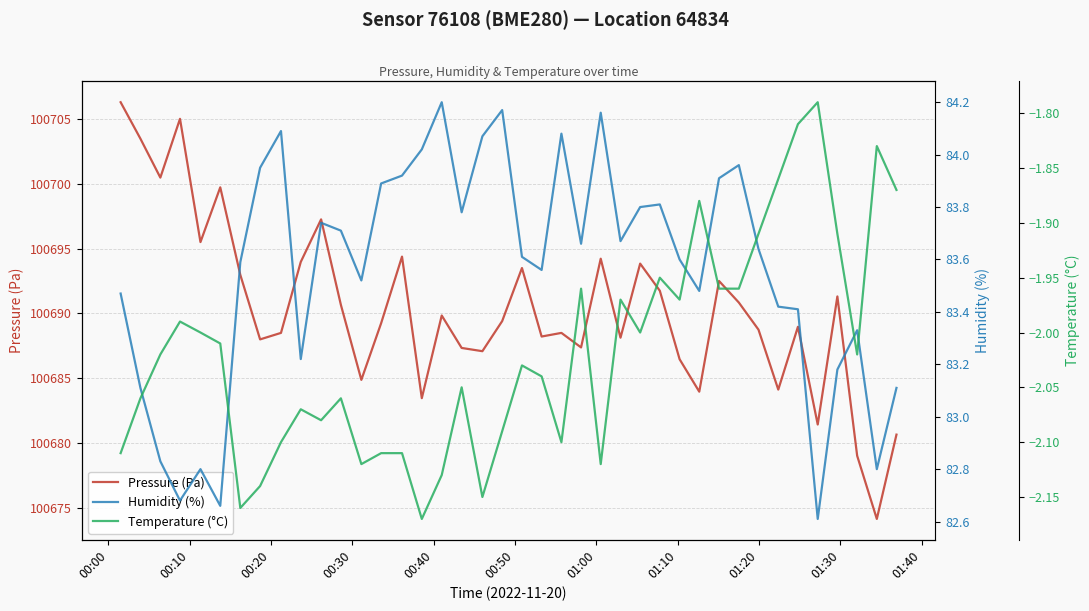

List the series in order of their peak value, highest first.

Pressure (Pa), Humidity (%), Temperature (°C)